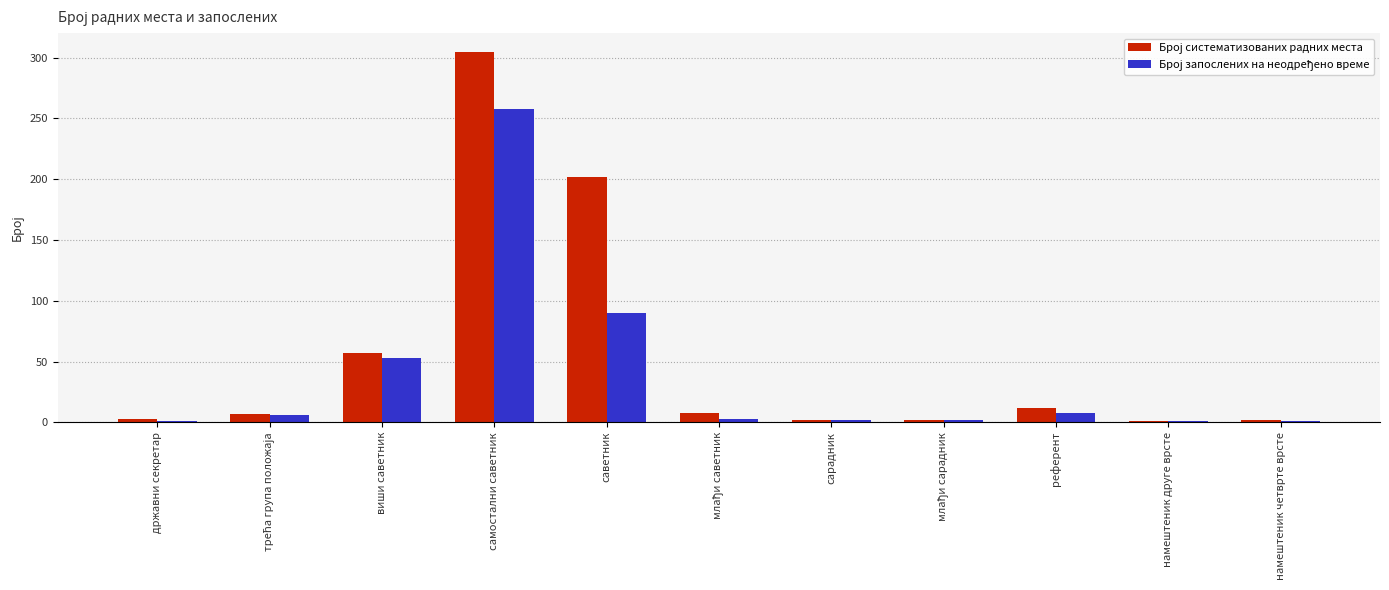

At which category is the sum across all series the highest?

самостални саветник